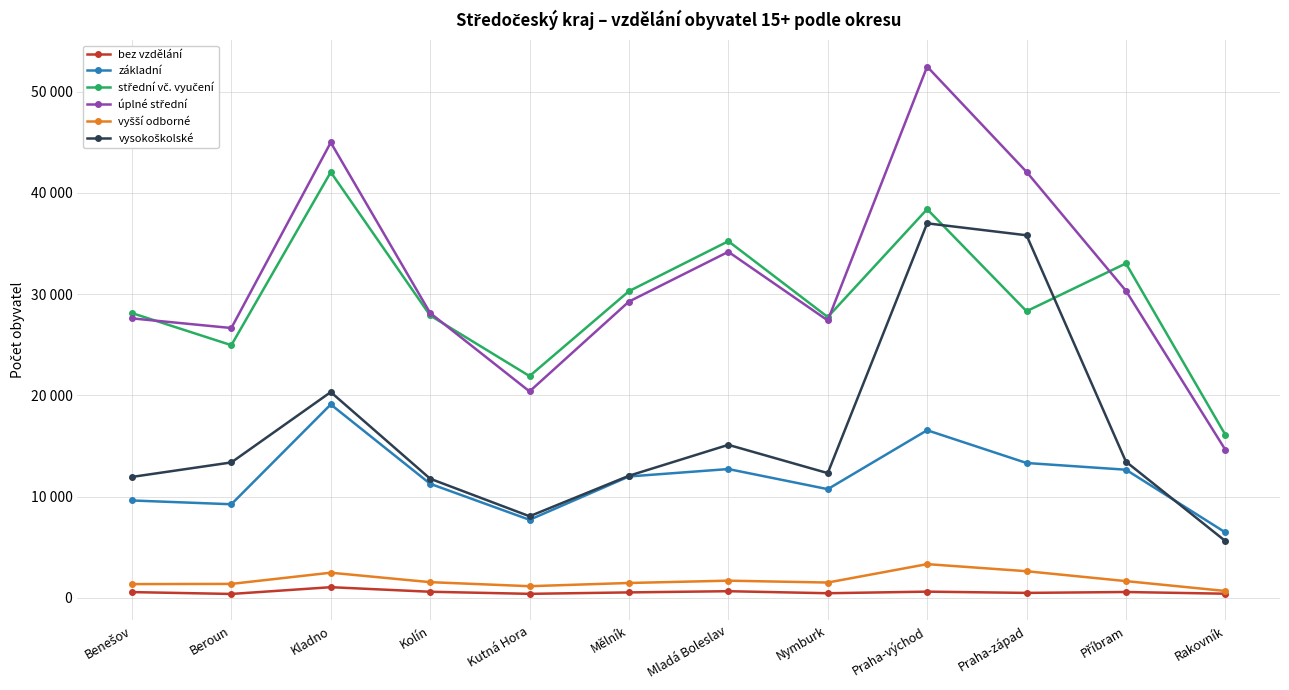

True or false: střední vč. vyučení has more than 1 interior local peaks.

True